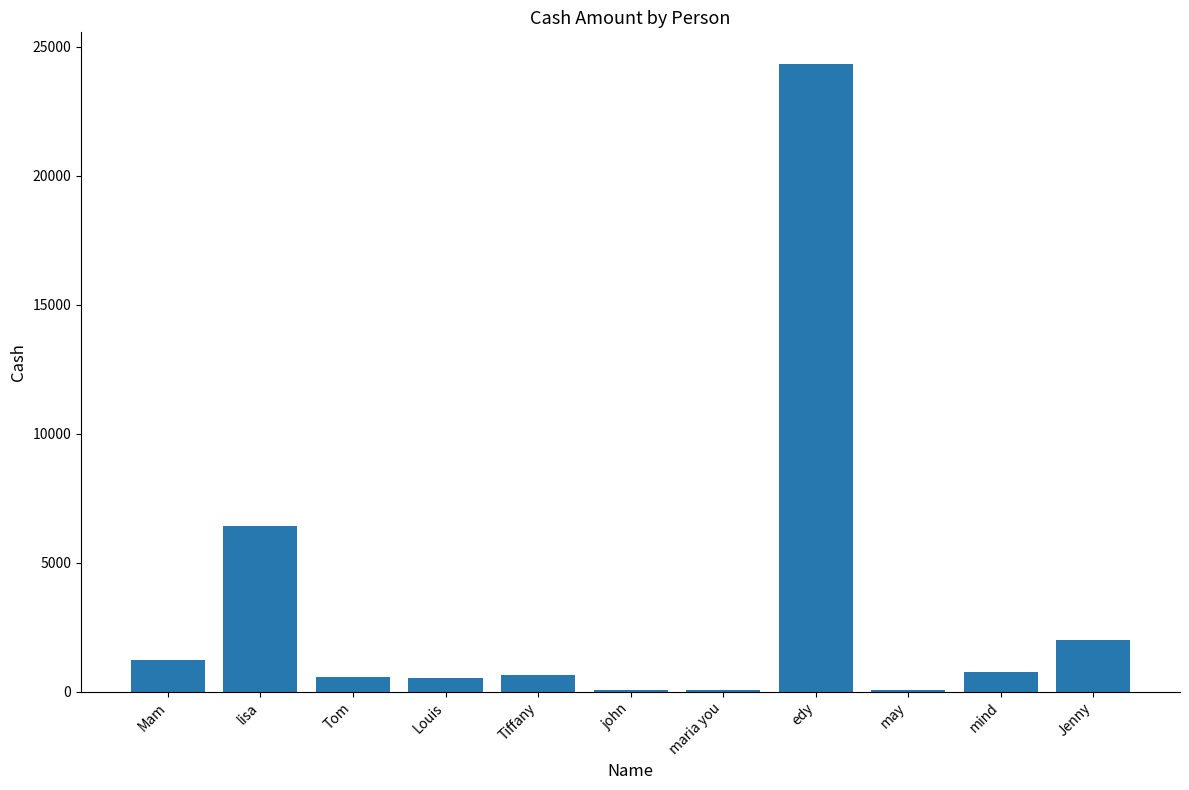

What is the greatest value displayed?

24347.0